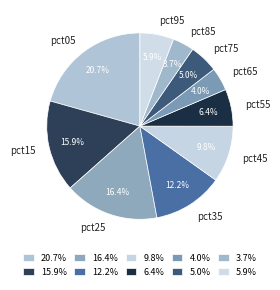

What is the total percentage of pct85 and pct65?

7.7%